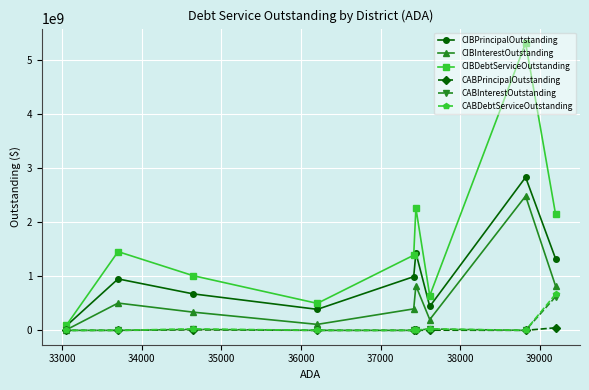

What is the maximum value shown in the chart?

5320619280.4